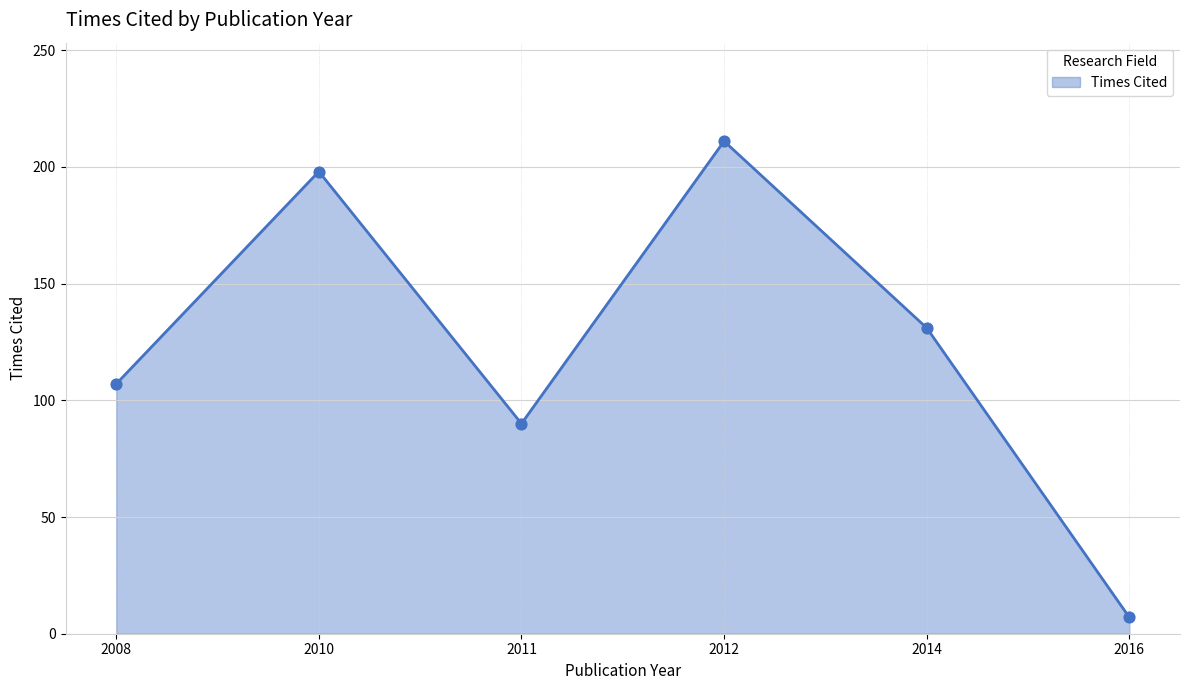

What is the ratio of the value at 2014 to the value at 2012?

0.6